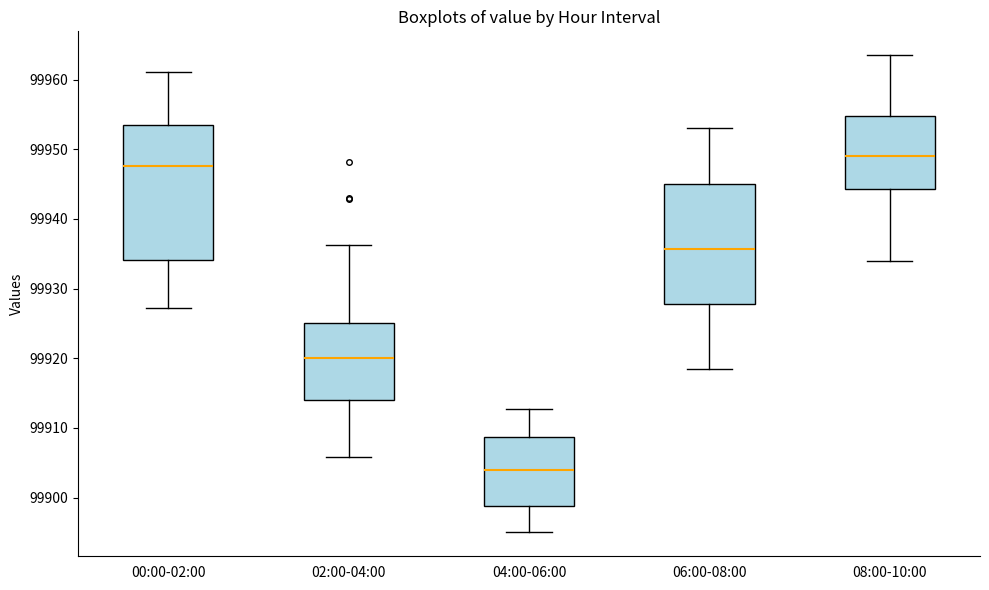

Which box's median line is the highest?

08:00-10:00